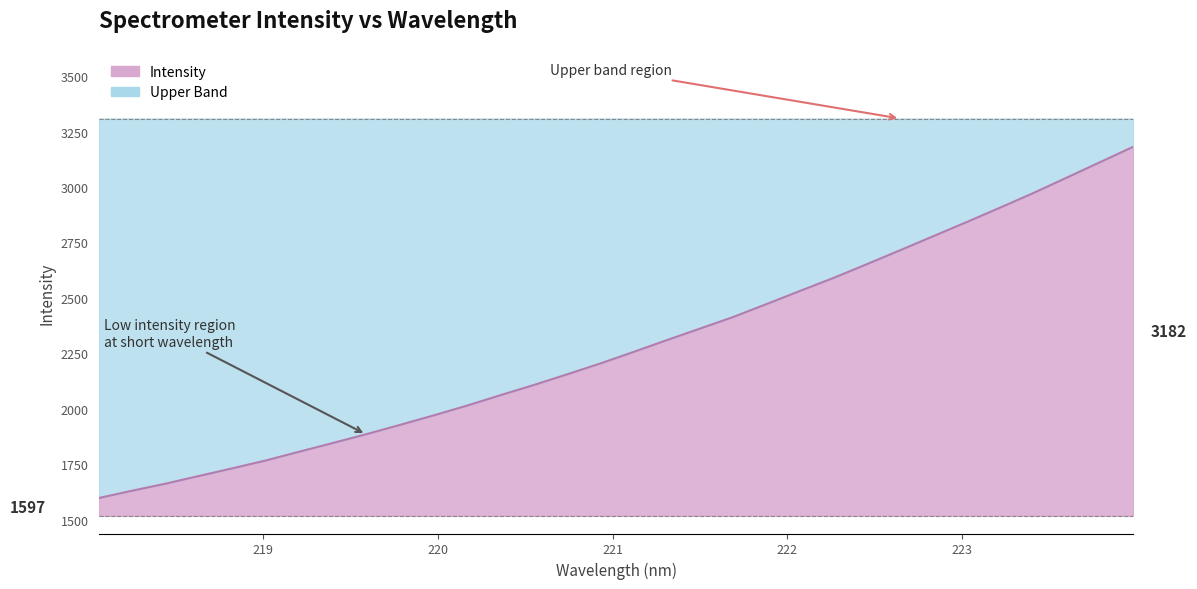

Count the number of categories in the chart.

32